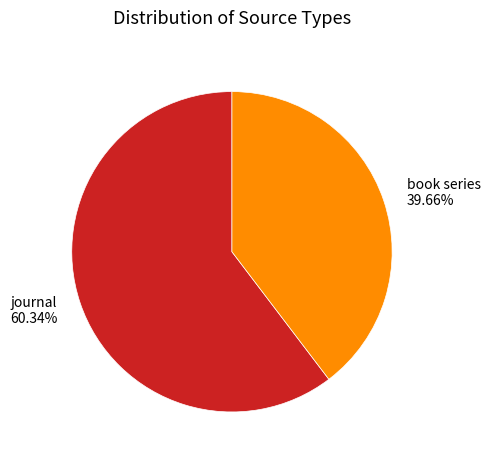

True or false: journal accounts for 60% of the total.

True